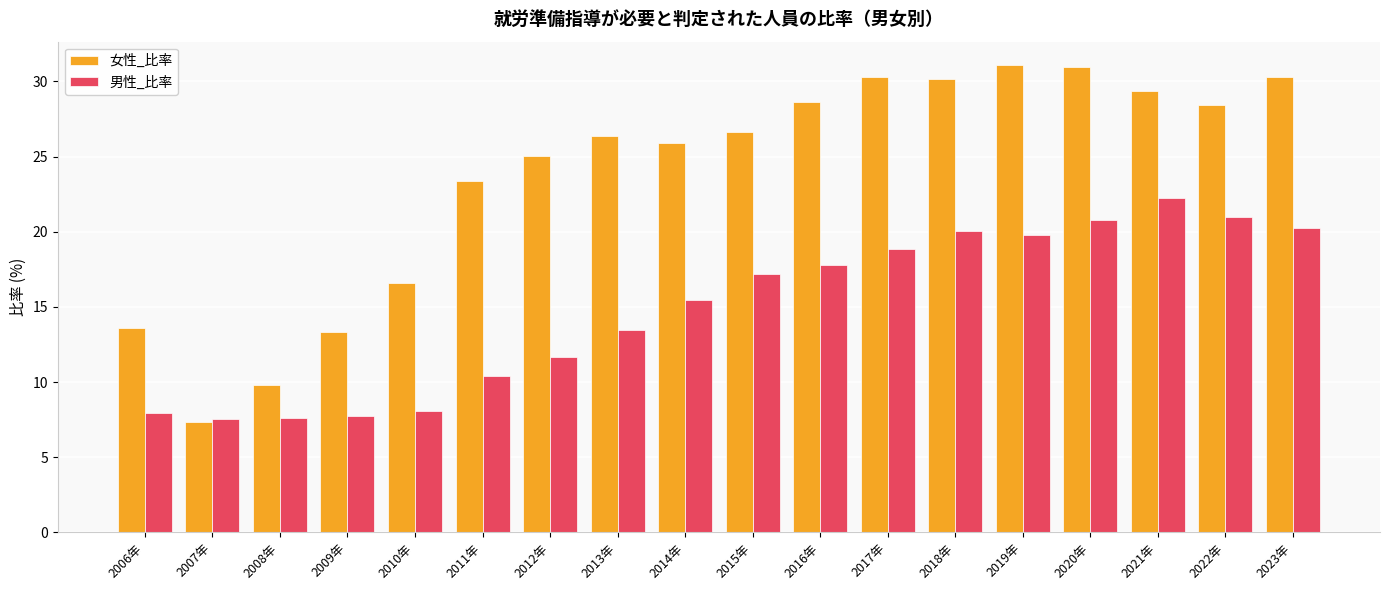

How many data points does each series have?

18